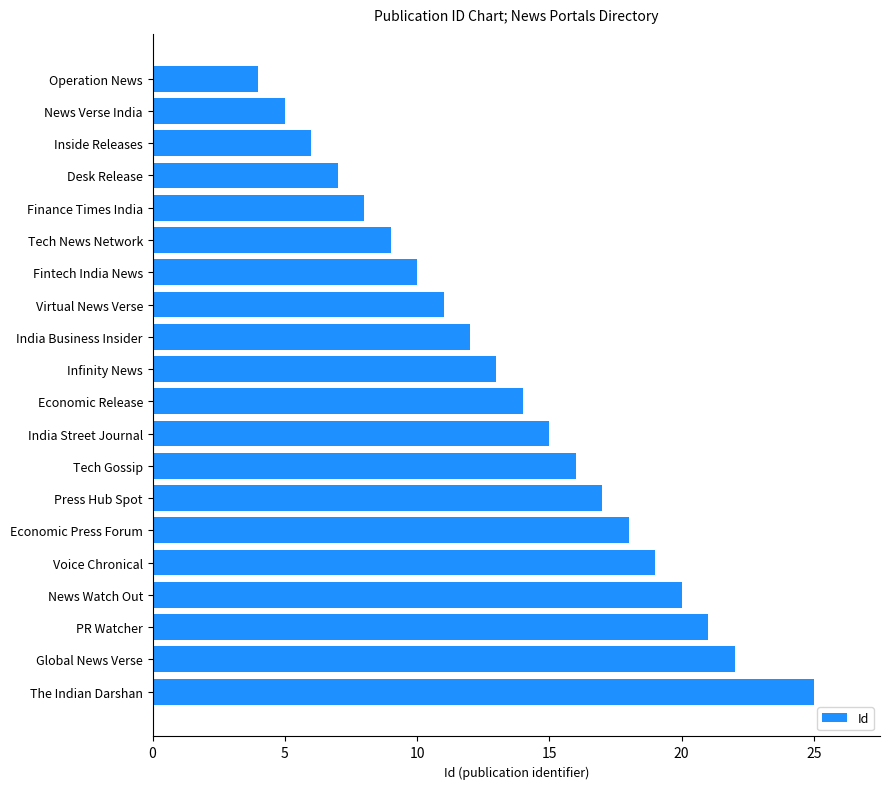

List the labels in order of value, largest first.

The Indian Darshan, Global News Verse, PR Watcher, News Watch Out, Voice Chronical, Economic Press Forum, Press Hub Spot, Tech Gossip, India Street Journal, Economic Release, Infinity News, India Business Insider, Virtual News Verse, Fintech India News, Tech News Network, Finance Times India, Desk Release, Inside Releases, News Verse India, Operation News